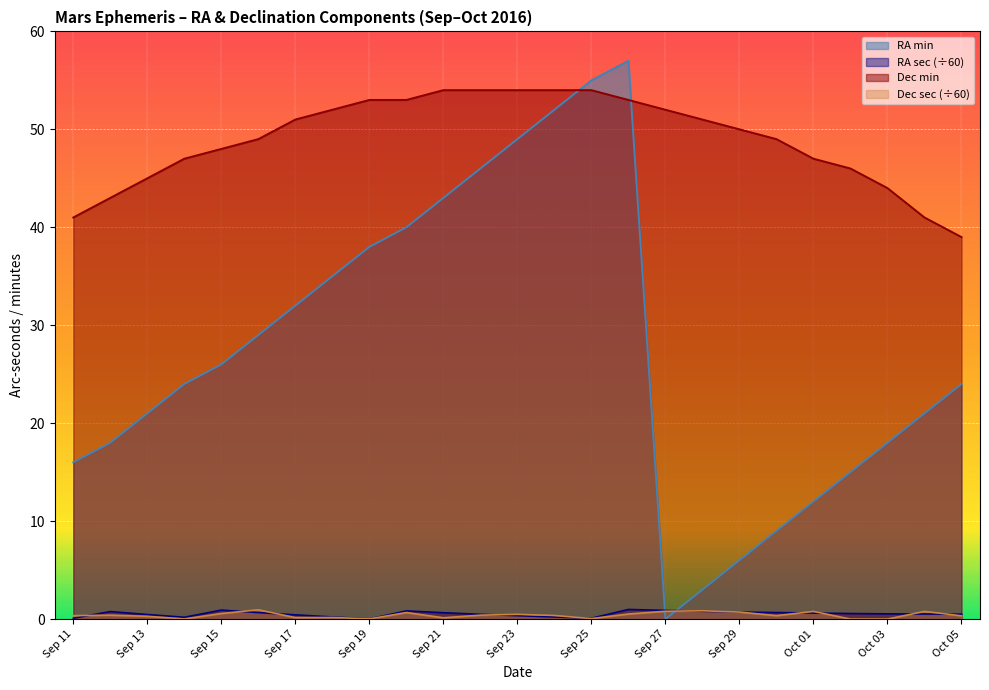

How many times do RA sec and Dec sec cross each other?

10